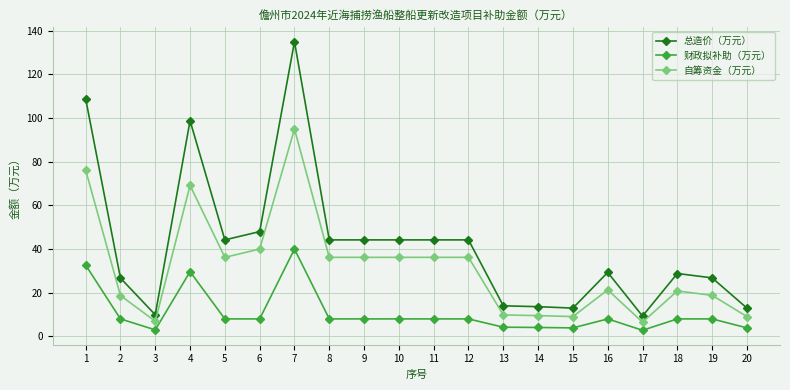

True or false: 财政拟补助（万元） and 总造价（万元） intersect in this chart.

False